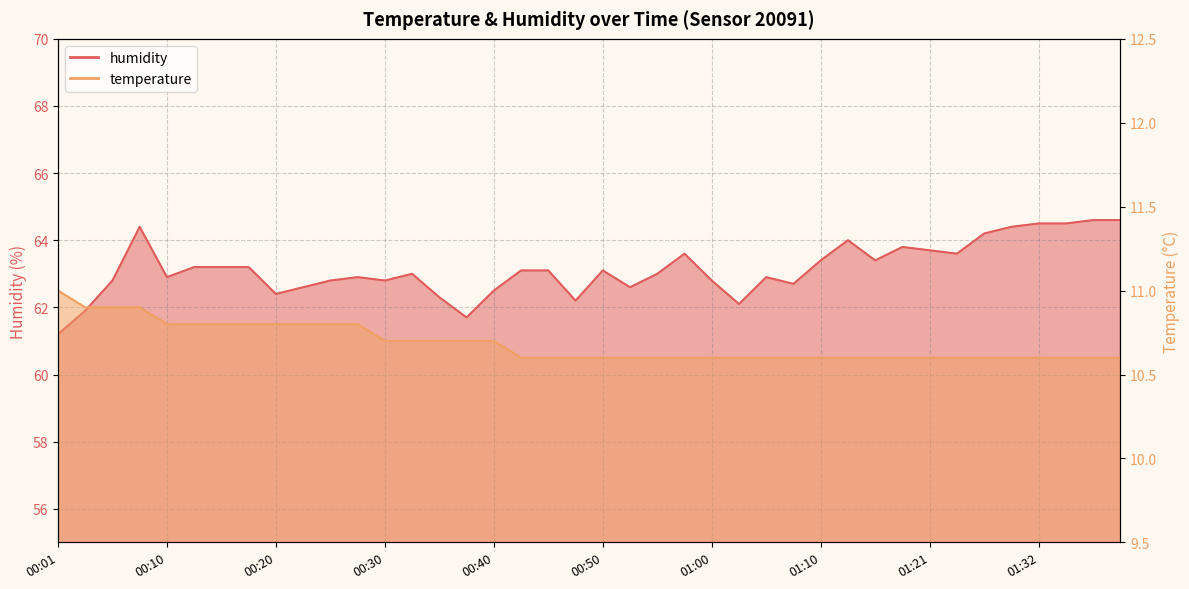

What position from the left is 01:34?

38